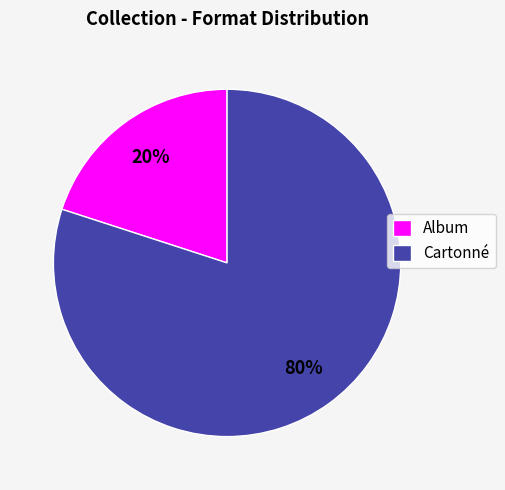

Which category has the biggest portion of the pie?

Cartonné